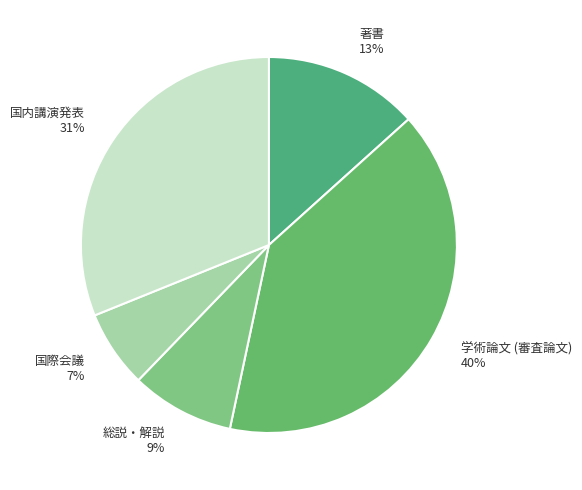

Between 学術論文 (審査論文) and 国内講演発表, which is larger?

学術論文 (審査論文)